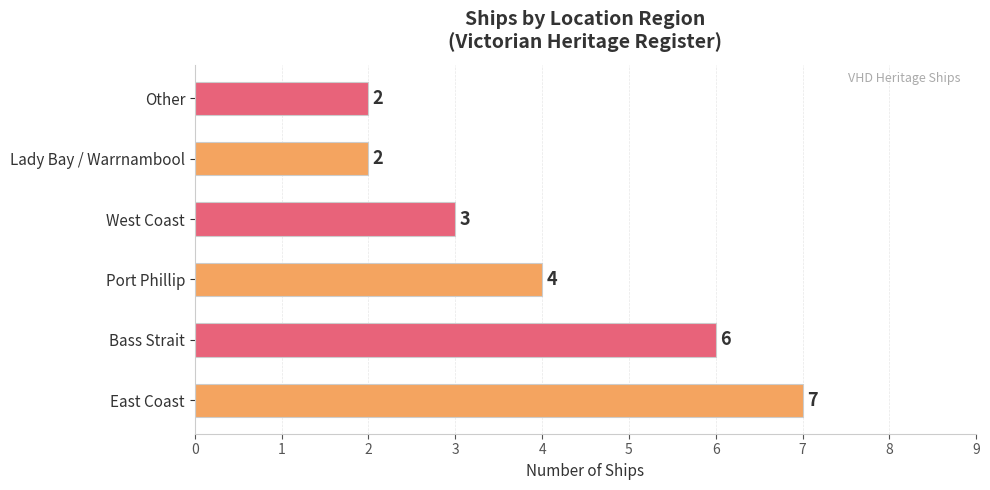

Which label corresponds to the largest value in the chart?

East Coast